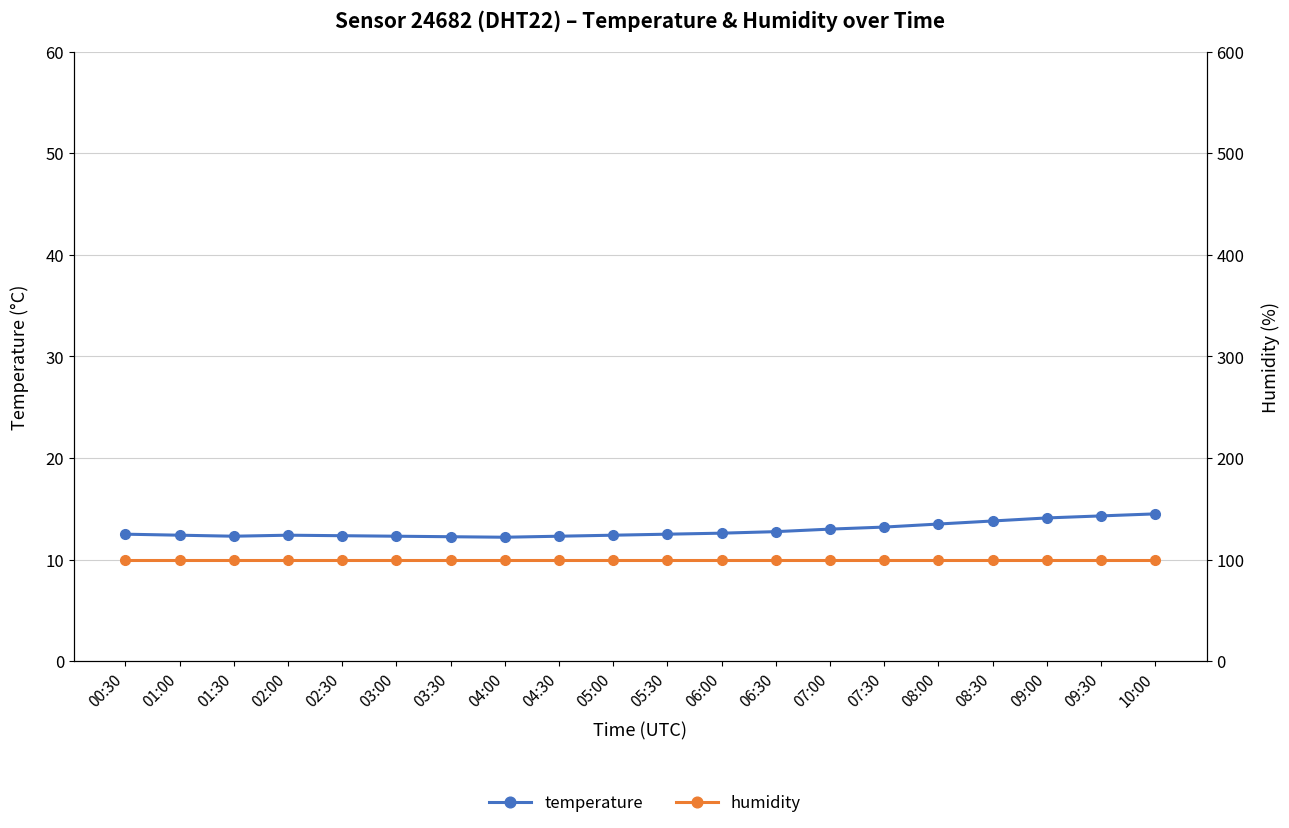

At how many categories does at least one series exceed 44?

20